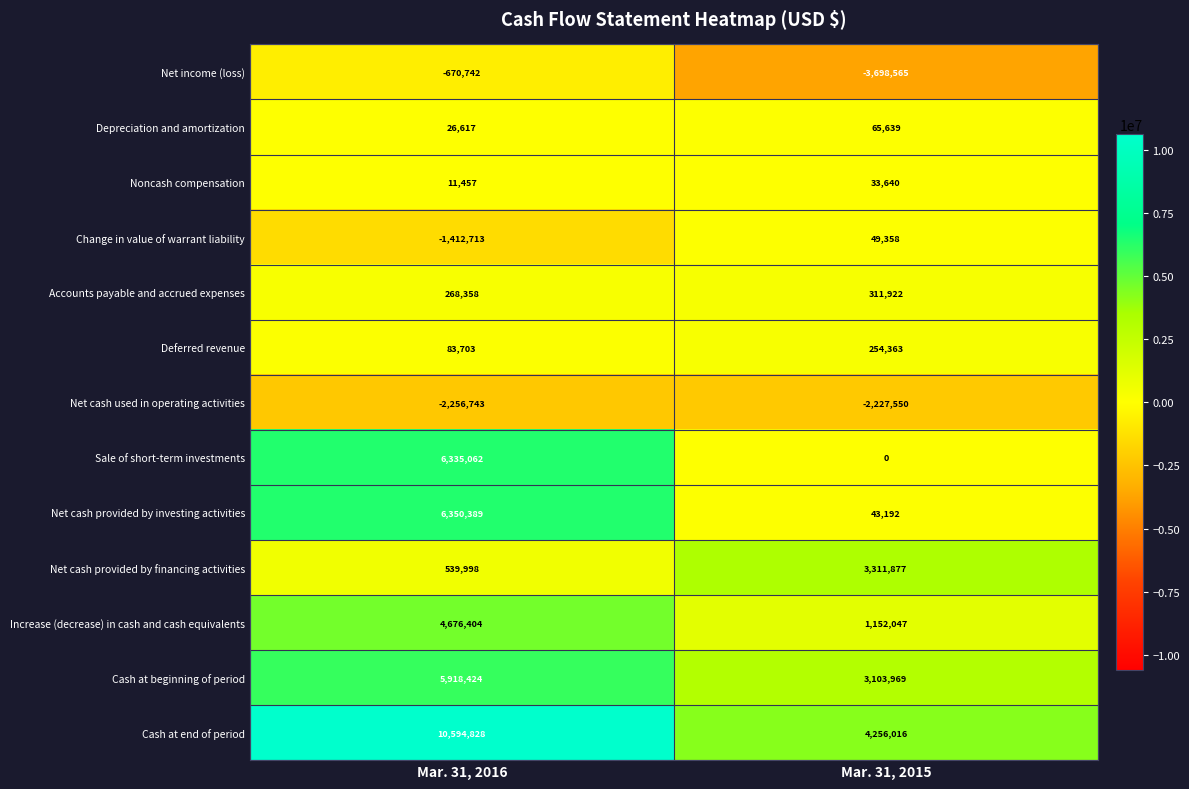

Reading left to right, extract all data points from this chart.

Net income (loss): Mar. 31, 2016=-670742	Mar. 31, 2015=-3698565
Depreciation and amortization: Mar. 31, 2016=26617	Mar. 31, 2015=65639
Noncash compensation: Mar. 31, 2016=11457	Mar. 31, 2015=33640
Change in value of warrant liability: Mar. 31, 2016=-1412713	Mar. 31, 2015=49358
Accounts payable and accrued expenses: Mar. 31, 2016=268358	Mar. 31, 2015=311922
Deferred revenue: Mar. 31, 2016=83703	Mar. 31, 2015=254363
Net cash used in operating activities: Mar. 31, 2016=-2256743	Mar. 31, 2015=-2227550
Sale of short-term investments: Mar. 31, 2016=6335062	Mar. 31, 2015=0
Net cash provided by investing activities: Mar. 31, 2016=6350389	Mar. 31, 2015=43192
Net cash provided by financing activities: Mar. 31, 2016=539998	Mar. 31, 2015=3311877
Increase (decrease) in cash and cash equivalents: Mar. 31, 2016=4676404	Mar. 31, 2015=1152047
Cash at beginning of period: Mar. 31, 2016=5918424	Mar. 31, 2015=3103969
Cash at end of period: Mar. 31, 2016=10594828	Mar. 31, 2015=4256016